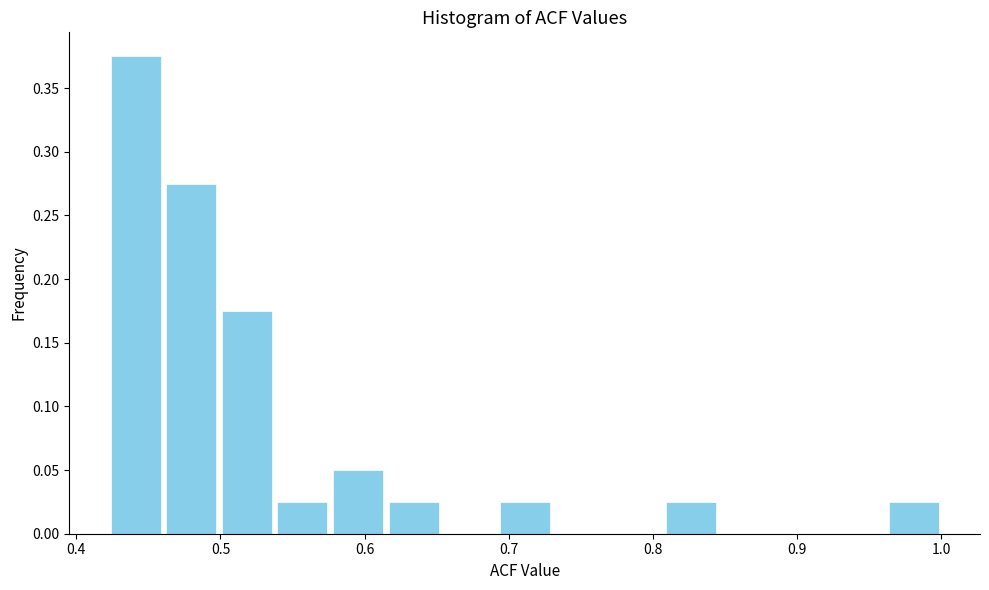

Around what value on the x-axis is the tallest bar? Give the approximate position of its centre, as read against the axis.

0.44